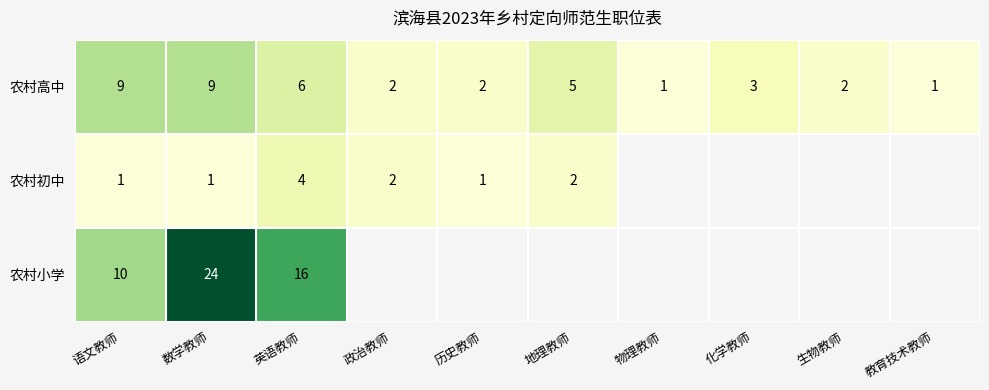

The value of 农村初中 at 地理教师 is 1.0. True or false?

False